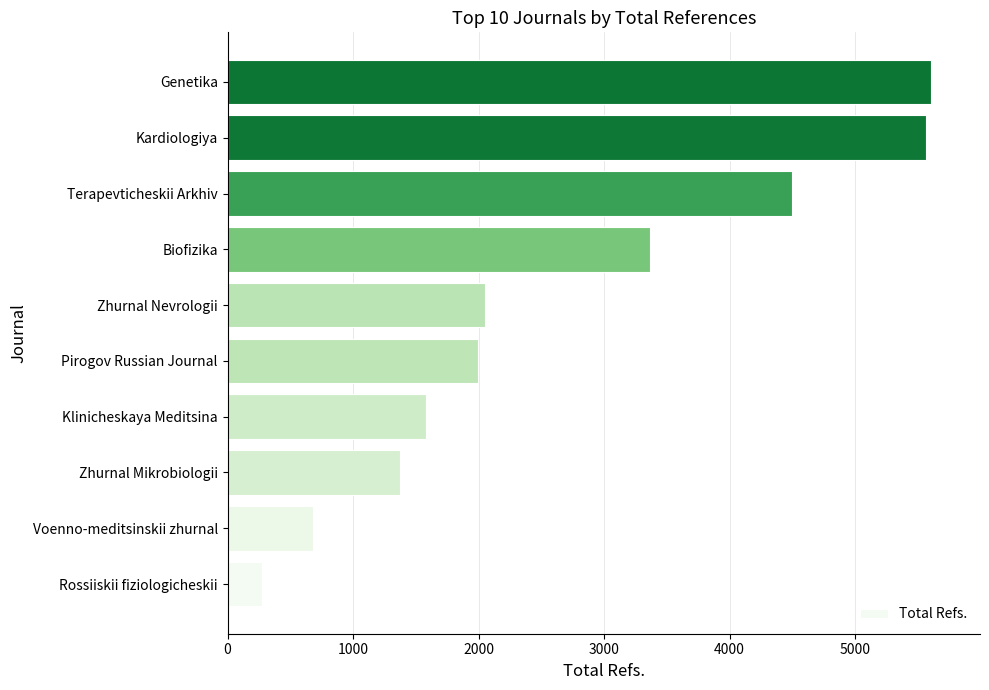

The chart shows a value of 4499 at Terapevticheskii Arkhiv. True or false?

True